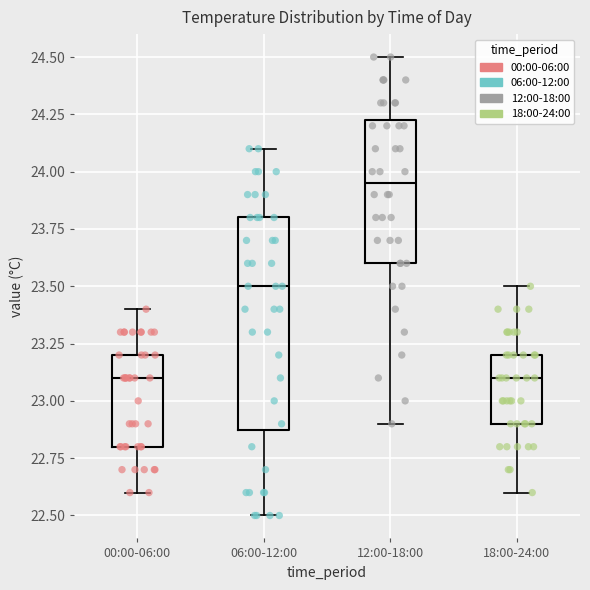

Reading left to right, transcribe this box plot: for each box, give where its median line is, the range the box spans, and where its two whiskers end, as read against the y-axis. The values are not printed on the chart, so give them approximately, as read against the axis.

00:00-06:00: median 23.10, box 22.80 to 23.20, whiskers 22.60 to 23.40
06:00-12:00: median 23.50, box 22.90 to 23.80, whiskers 22.50 to 24.10
12:00-18:00: median 23.95, box 23.60 to 24.25, whiskers 22.90 to 24.50
18:00-24:00: median 23.10, box 22.90 to 23.20, whiskers 22.60 to 23.50